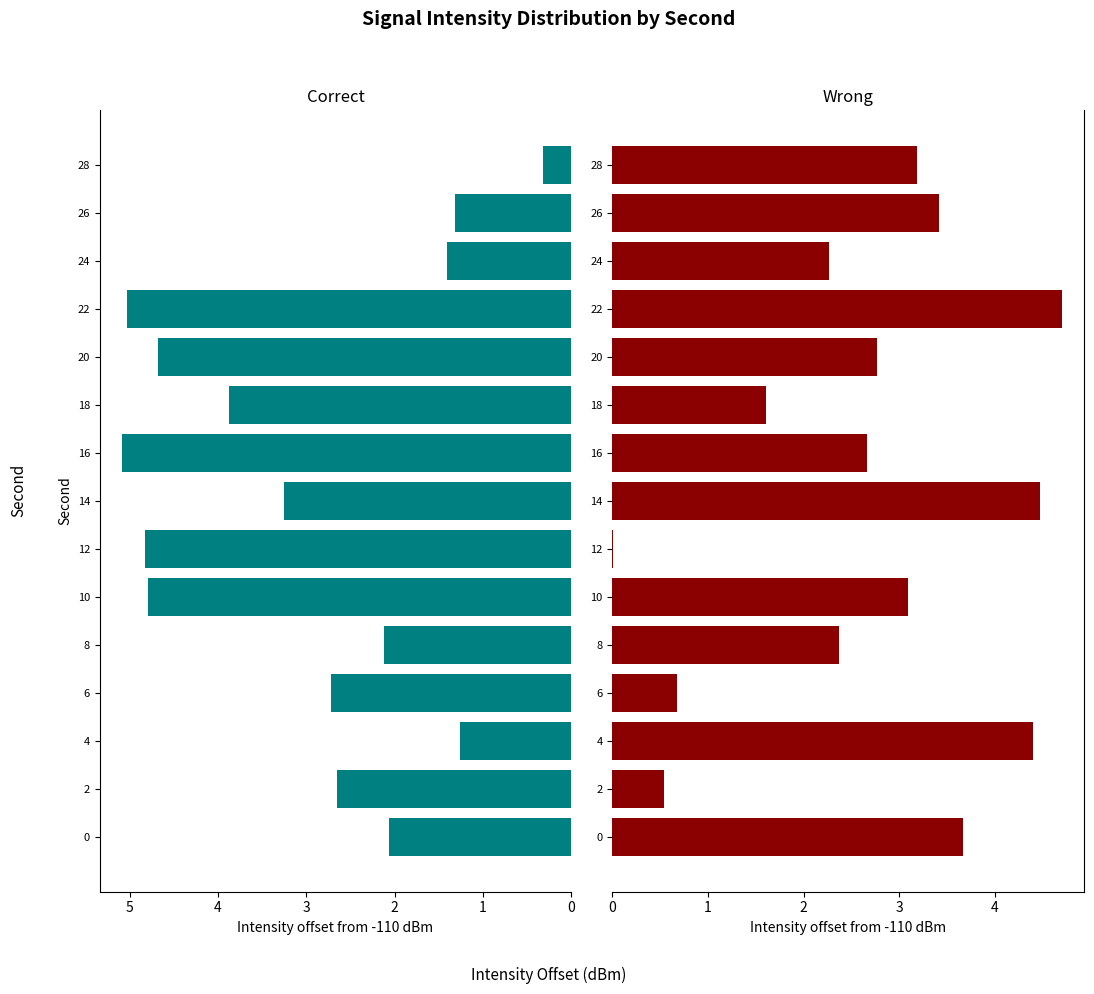

How many groups of bars are there?

15